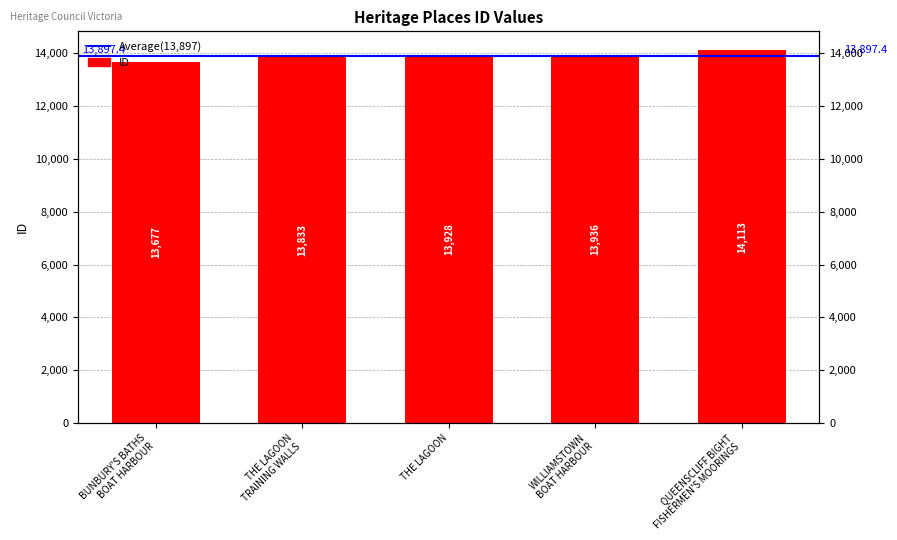

What is the sum of the values at THE LAGOON and THE LAGOON
TRAINING WALLS?

27761